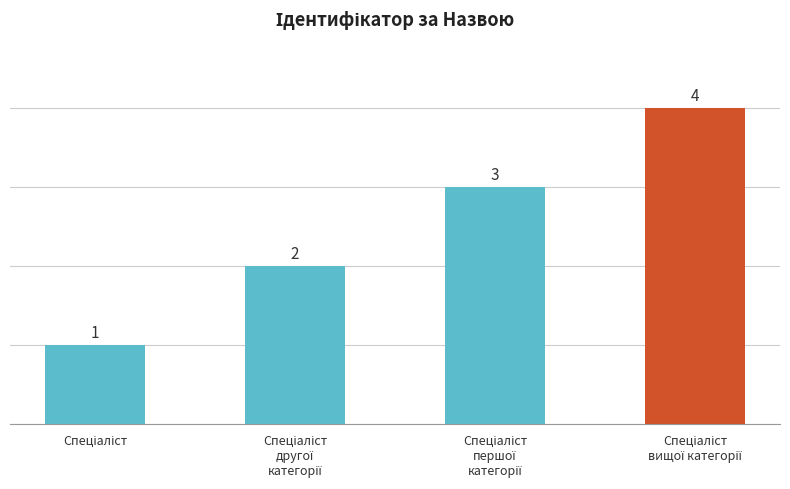

What is the sum of all values?

10